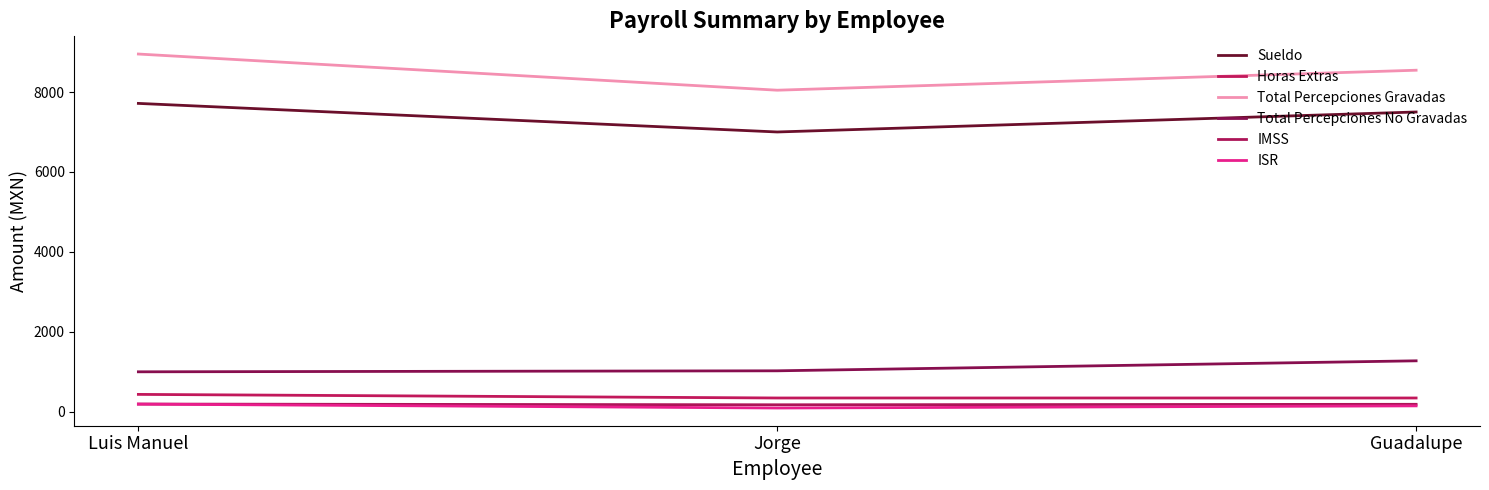

At Guadalupe, list the series in order from largest to smallest.

Total Percepciones Gravadas, Sueldo, Total Percepciones No Gravadas, Horas Extras, IMSS, ISR